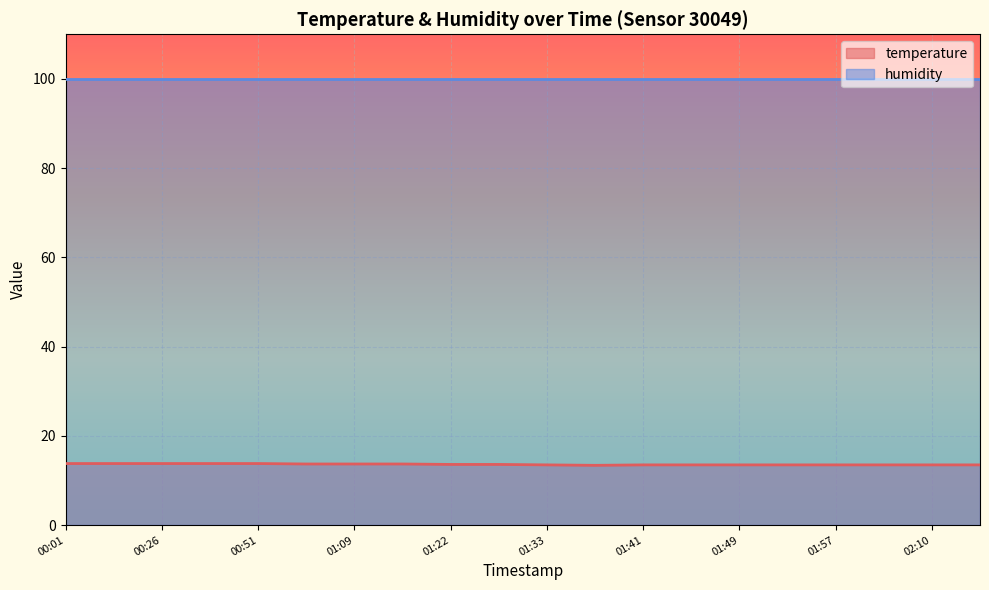

What is the label of the 13th point from the right?

01:16